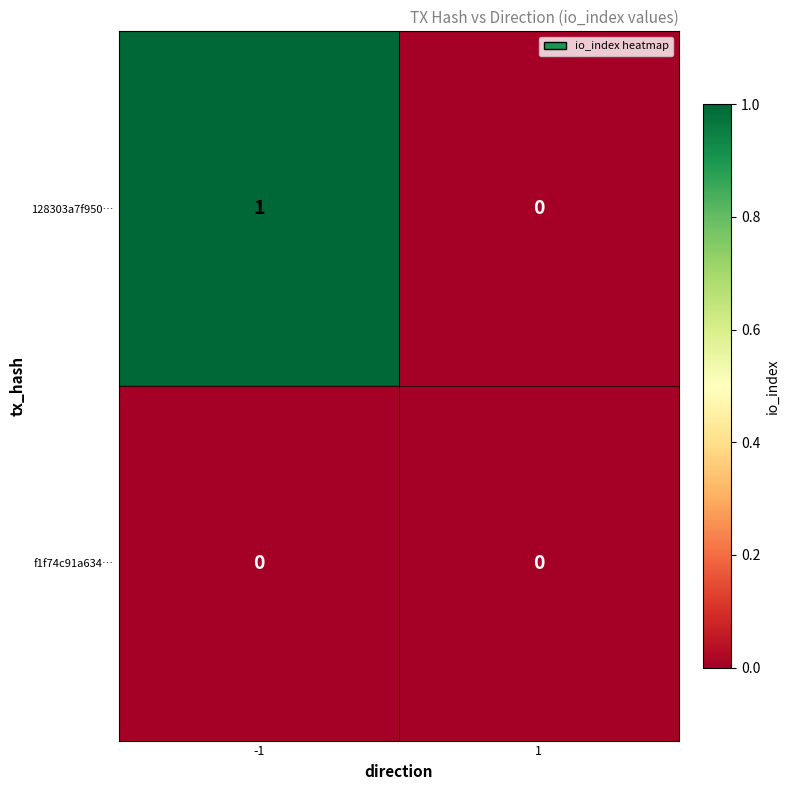

List the series in order of their peak value, highest first.

128303a7f950…, f1f74c91a634…